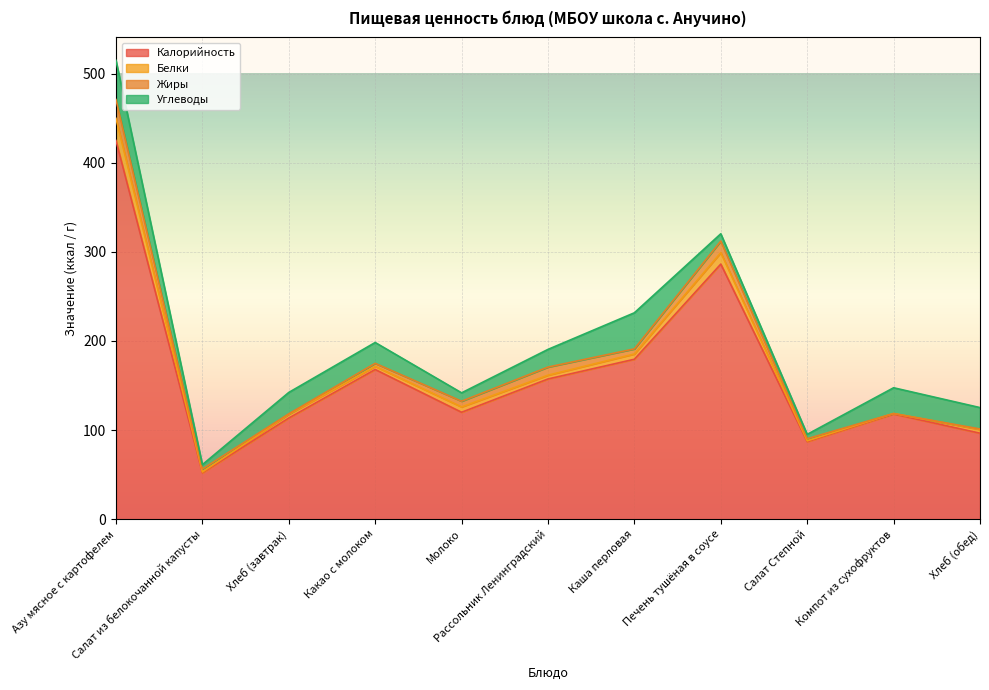

What value does the Углеводы series have at Хлеб (обед)?

24.0